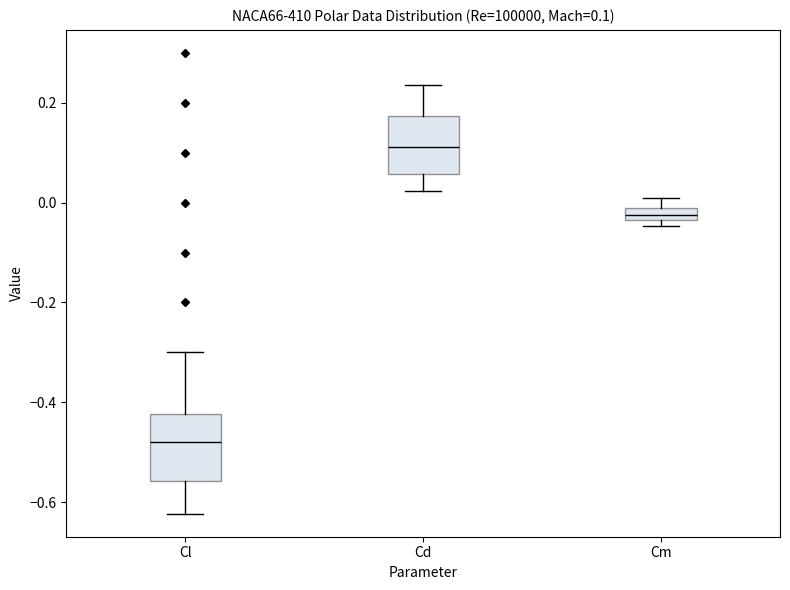

Which box has the highest median line?

Cd